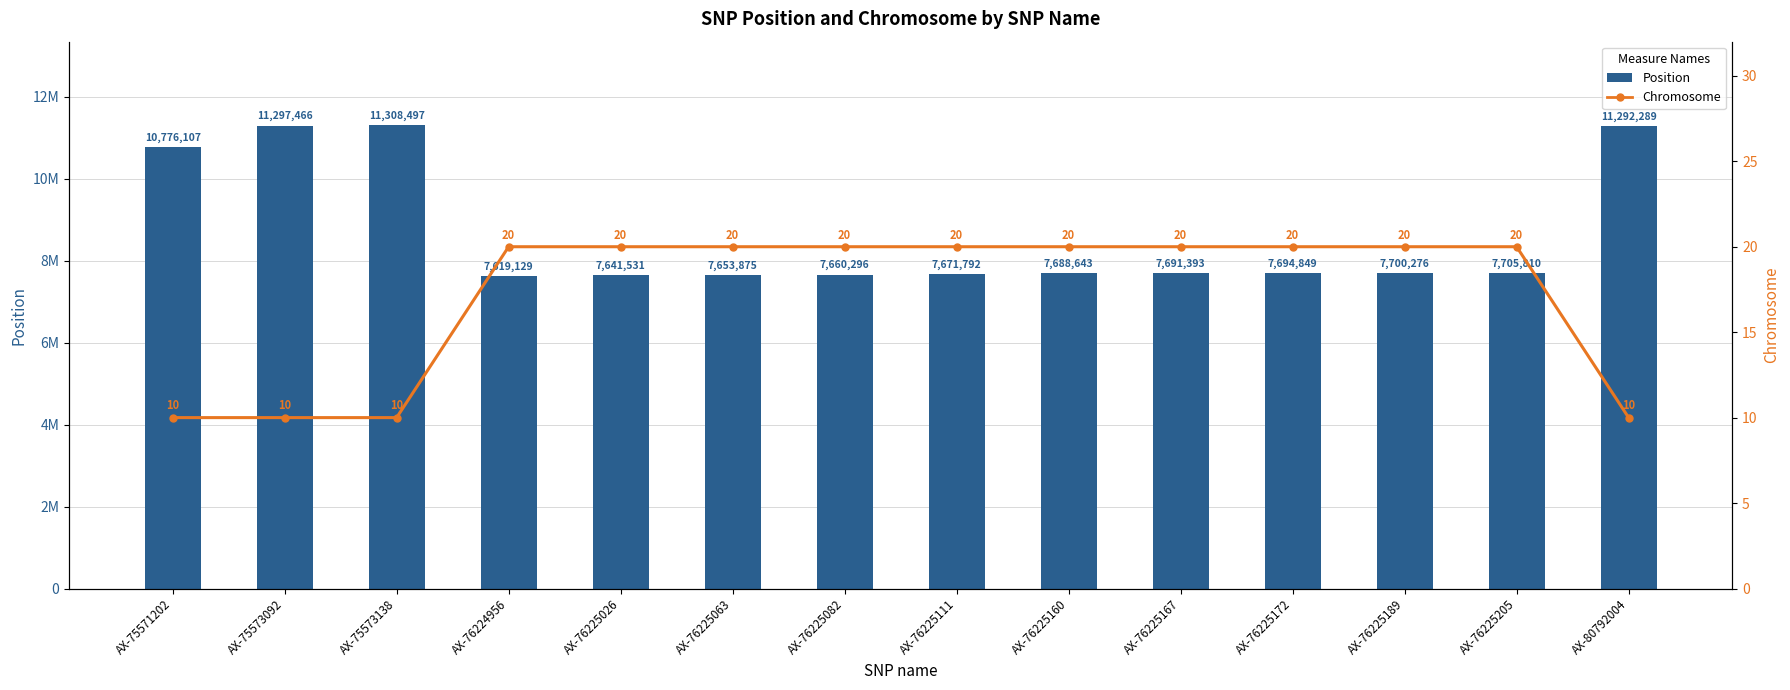

What is the difference between the highest and lowest values at AX-76225063?

7653855